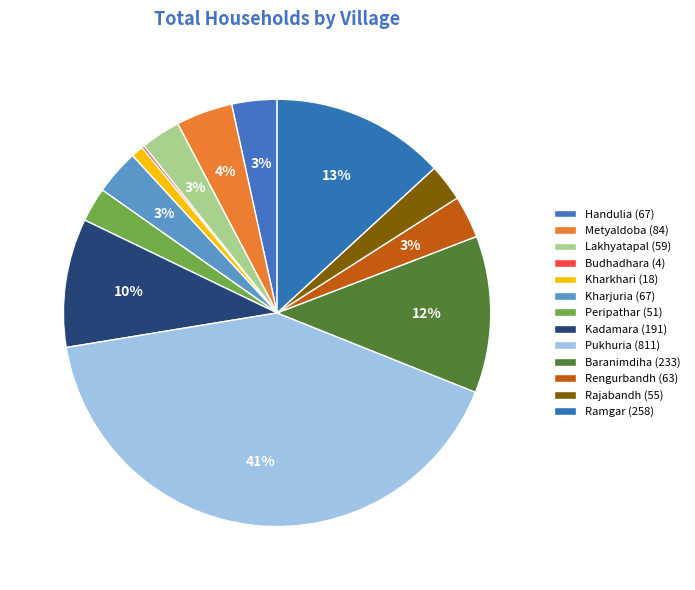

Is it true that Pukhuria is 41% of the pie?

True